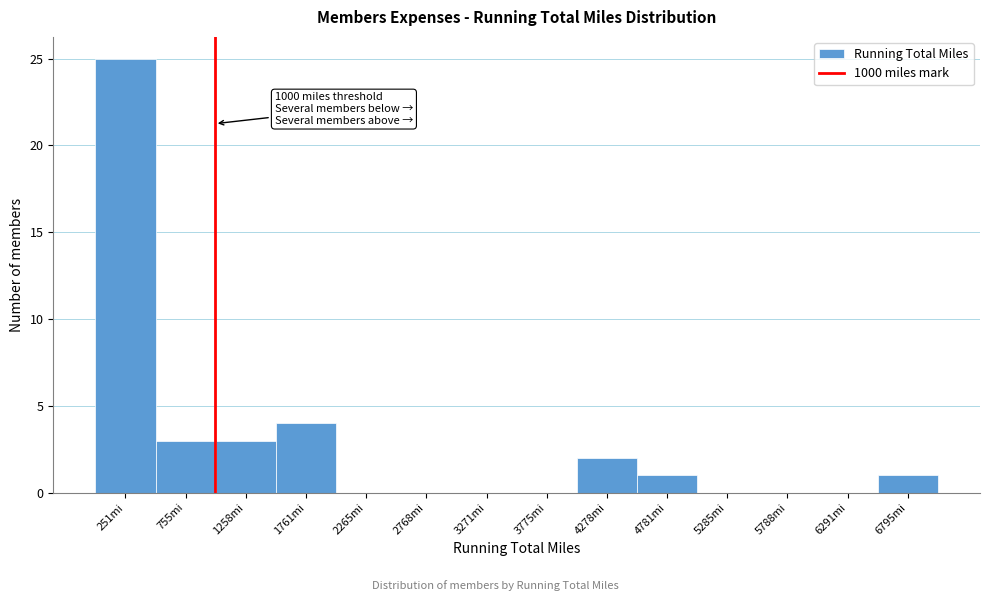

Over which range of the x-axis is the bar tallest?

0 to 500